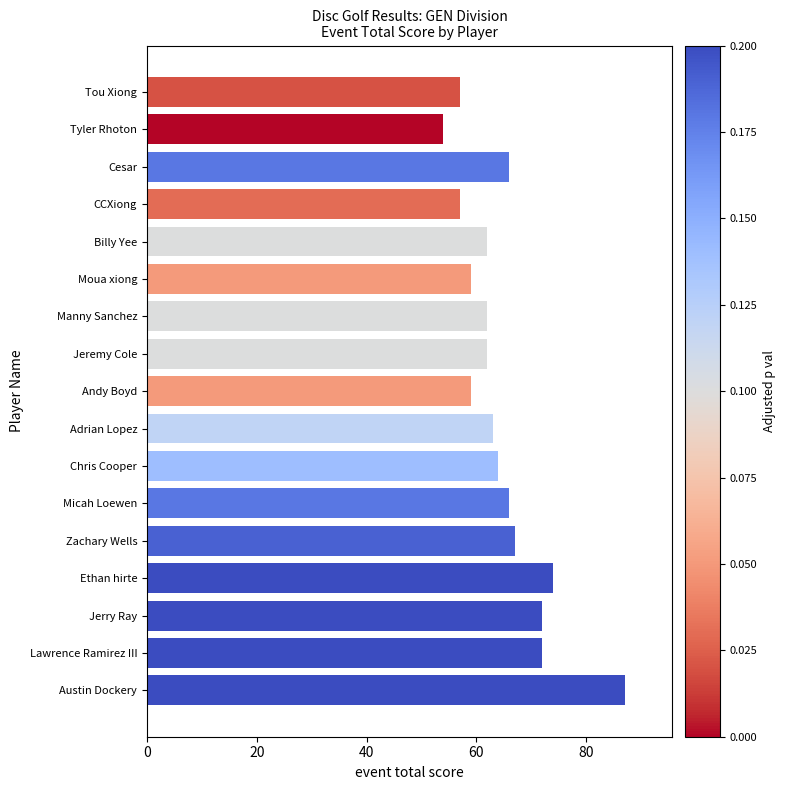

Reading bottom to top, transcribe all the data shown in this chart.

Austin Dockery=87	Lawrence Ramirez III=72	Jerry Ray=72	Ethan hirte=74	Zachary Wells=67	Micah Loewen=66	Chris Cooper=64	Adrian Lopez=63	Andy Boyd=59	Jeremy Cole=62	Manny Sanchez=62	Moua xiong=59	Billy Yee=62	CCXiong=57	Cesar=66	Tyler Rhoton=54	Tou Xiong=57